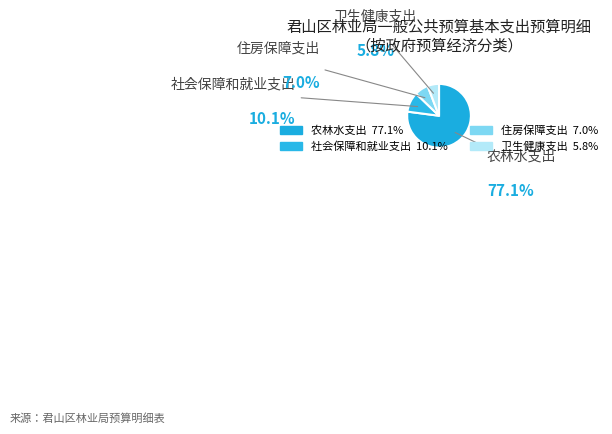

Count the number of slices in the pie.

4